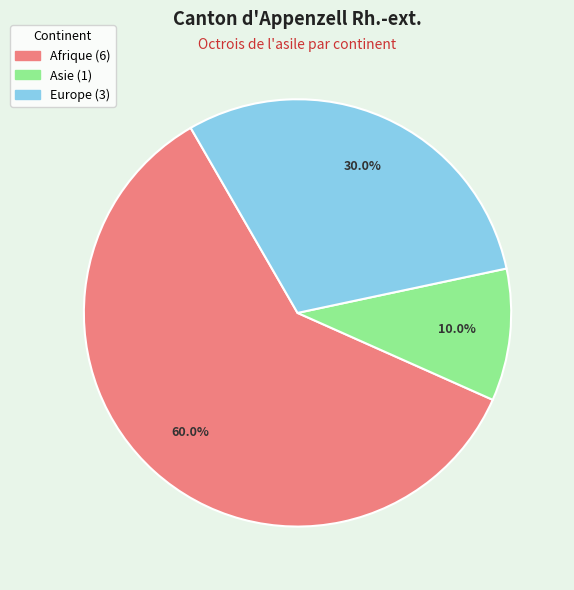

Rank the categories by value from highest to lowest.

Afrique, Europe, Asie